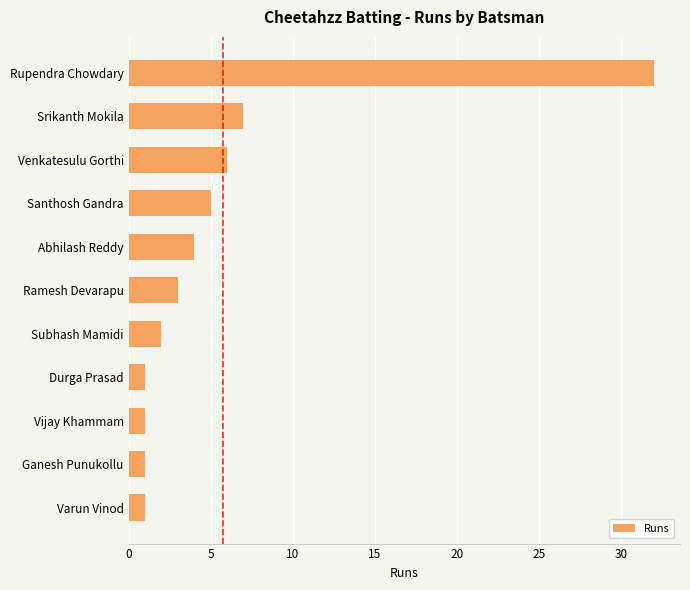

Which category has the highest value across all series?

Rupendra Chowdary